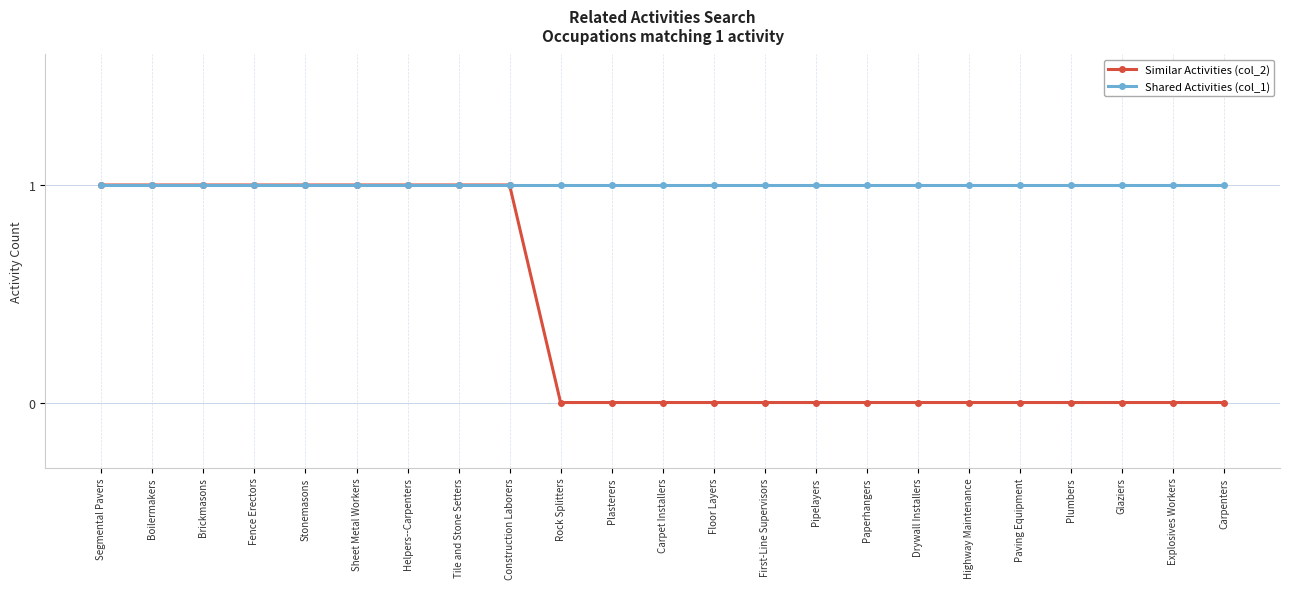

Between Sheet Metal Workers and Plasterers, which series saw the biggest shift?

Similar Activities (col_2)